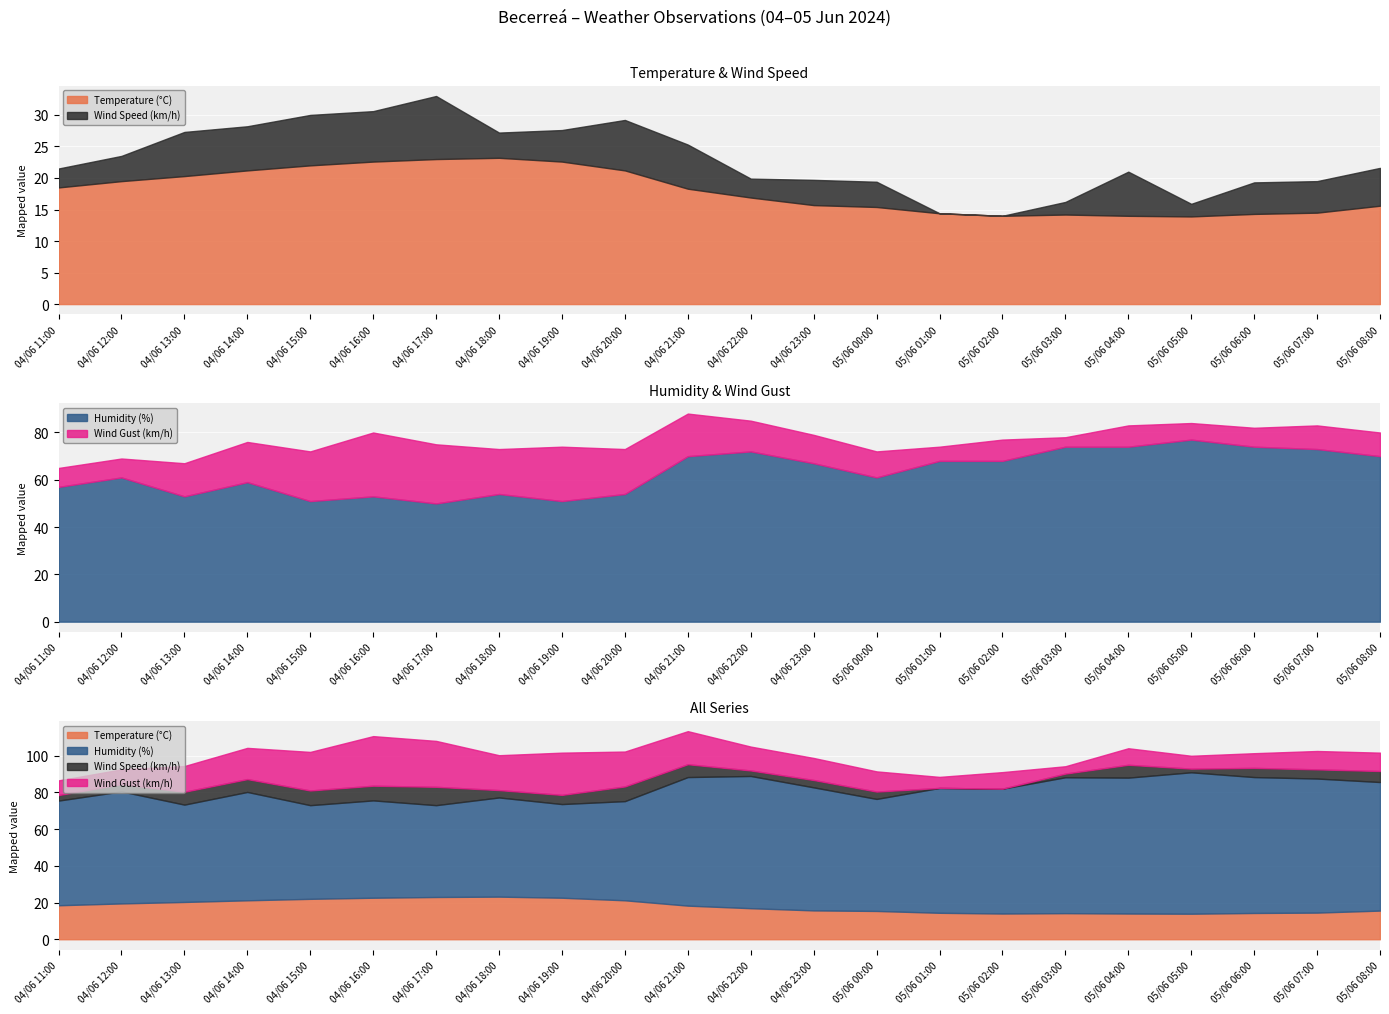

The Temperature (°C) series shows 32.9 at 04/06 13:00. True or false?

False